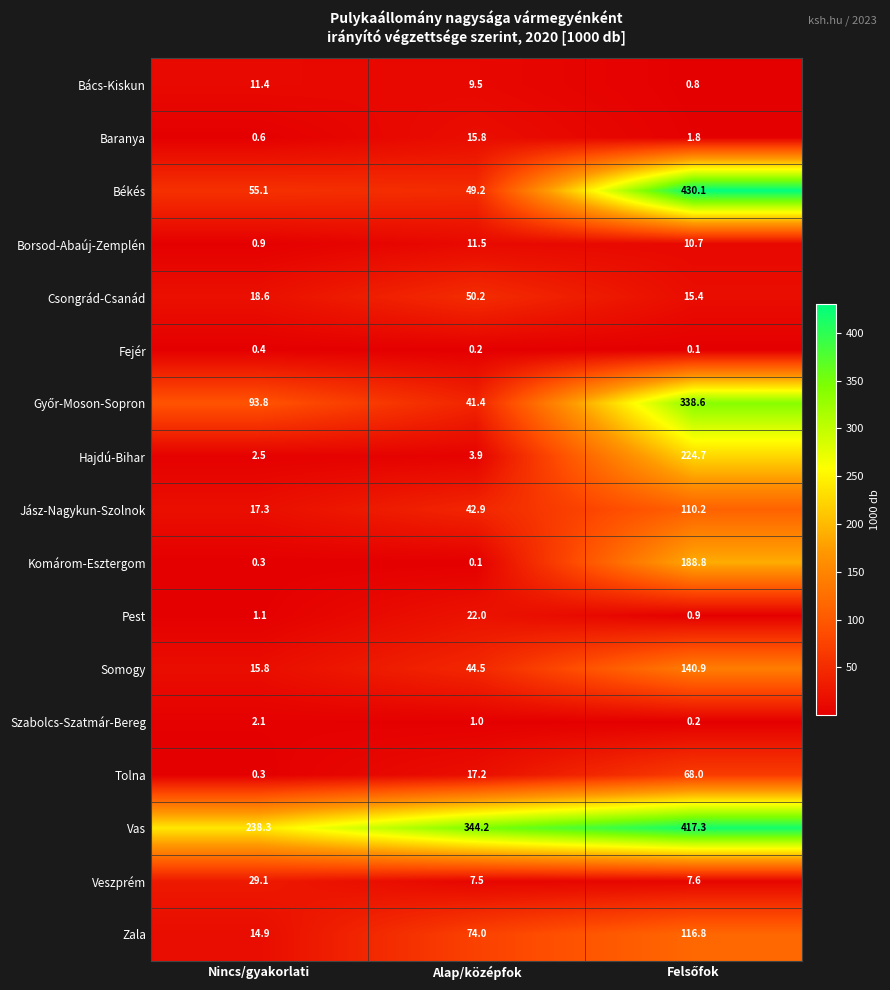

Where does the Jász-Nagykun-Szolnok series first go above 42?

Alap/középfok